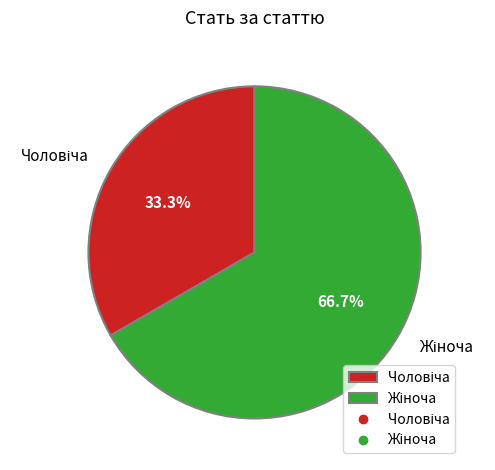

To the nearest percent, what is the difference between the largest and smallest slice percentages?

33%